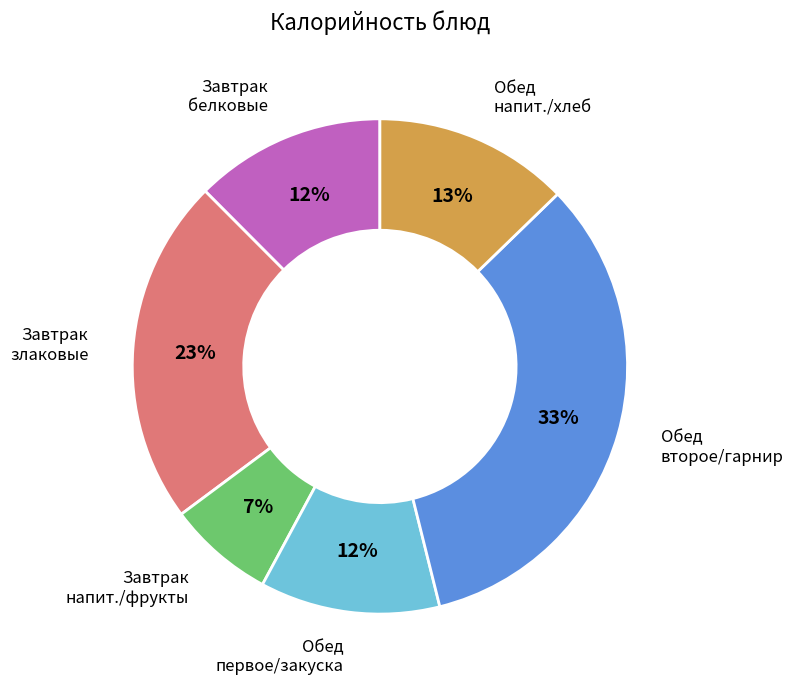

To the nearest percent, what is the average slice percentage?

17%